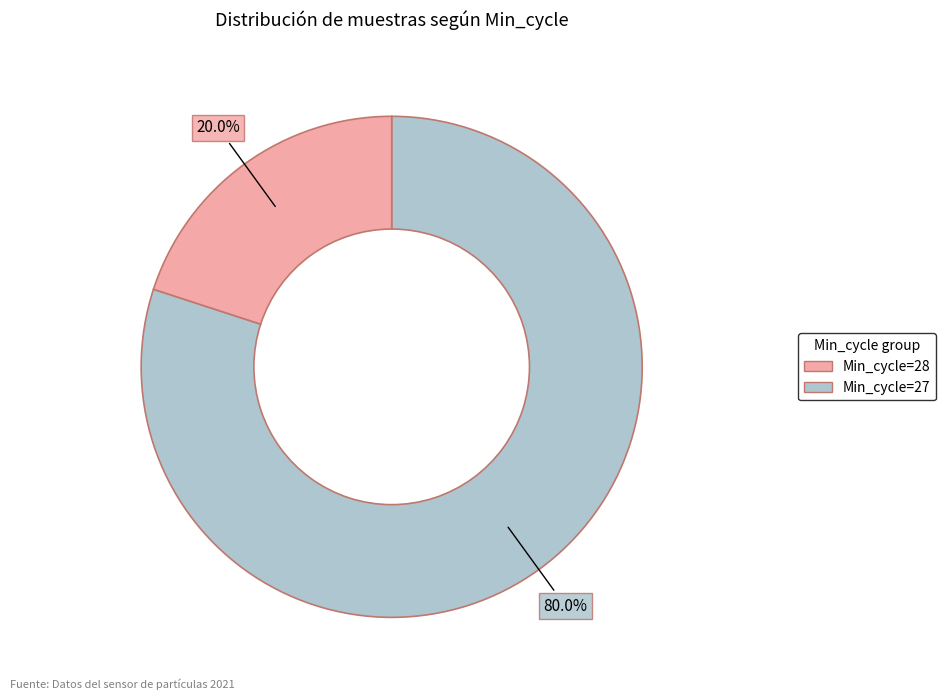

Is there any slice that represents more than half of the pie?

Yes